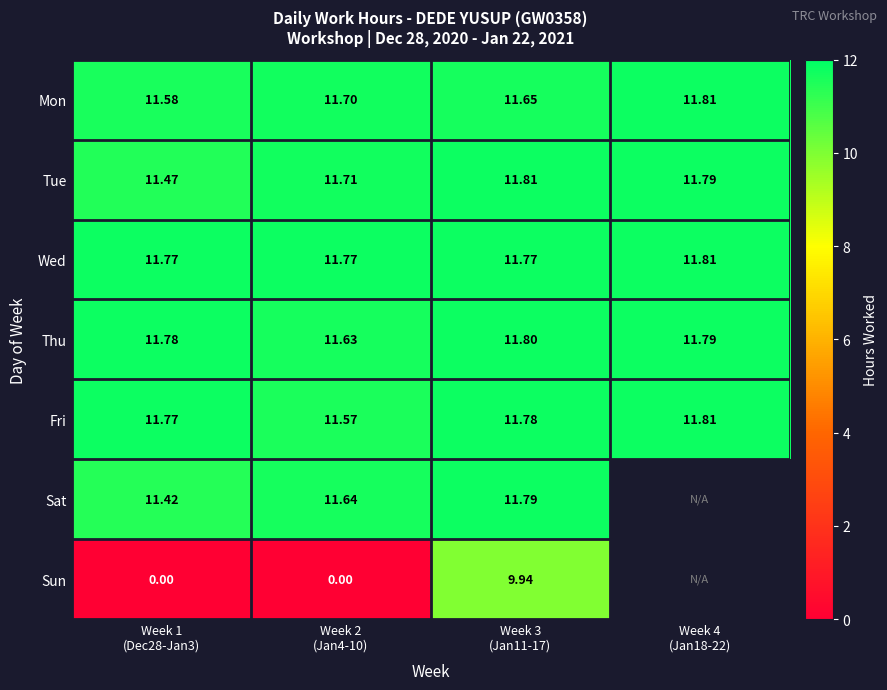

How many values in the Sun series exceed 9?

1